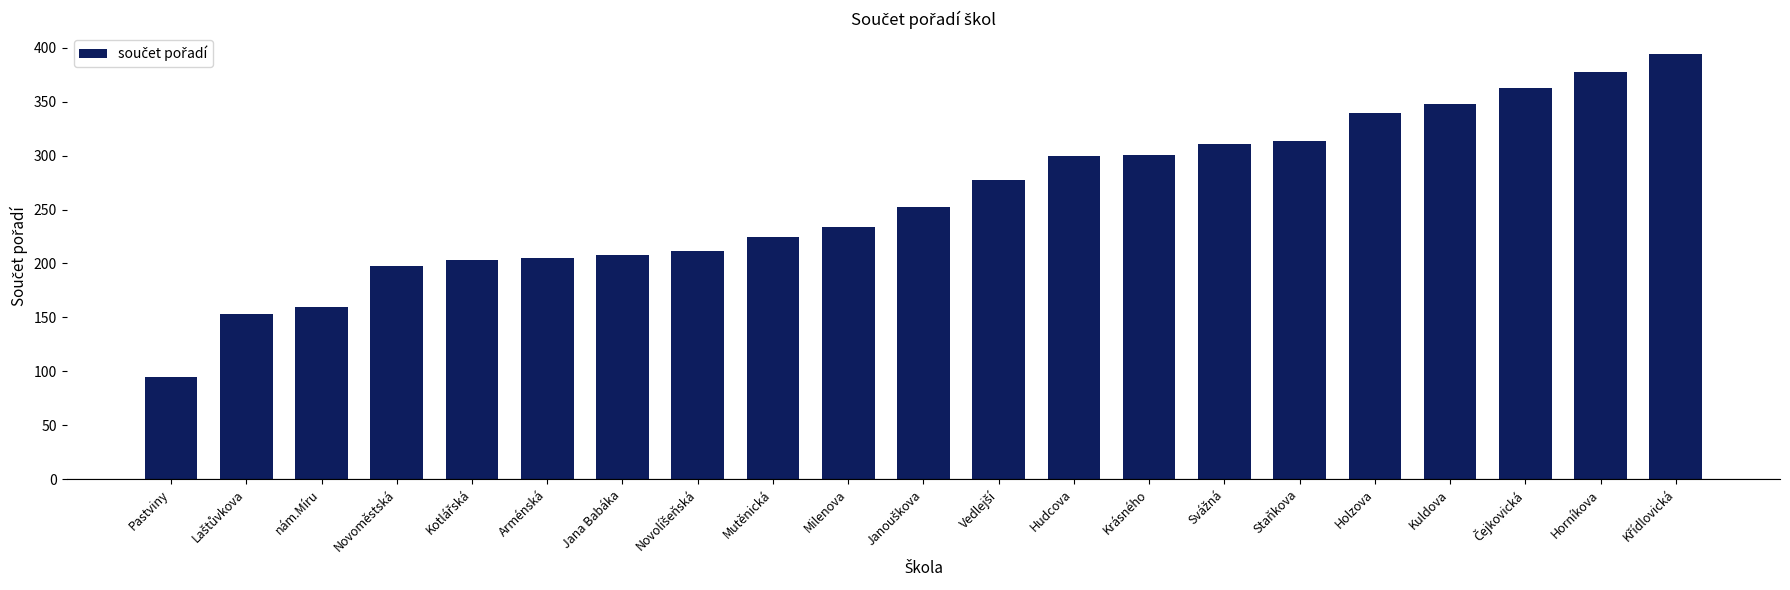

Which has a higher value, Pastviny or Holzova?

Holzova